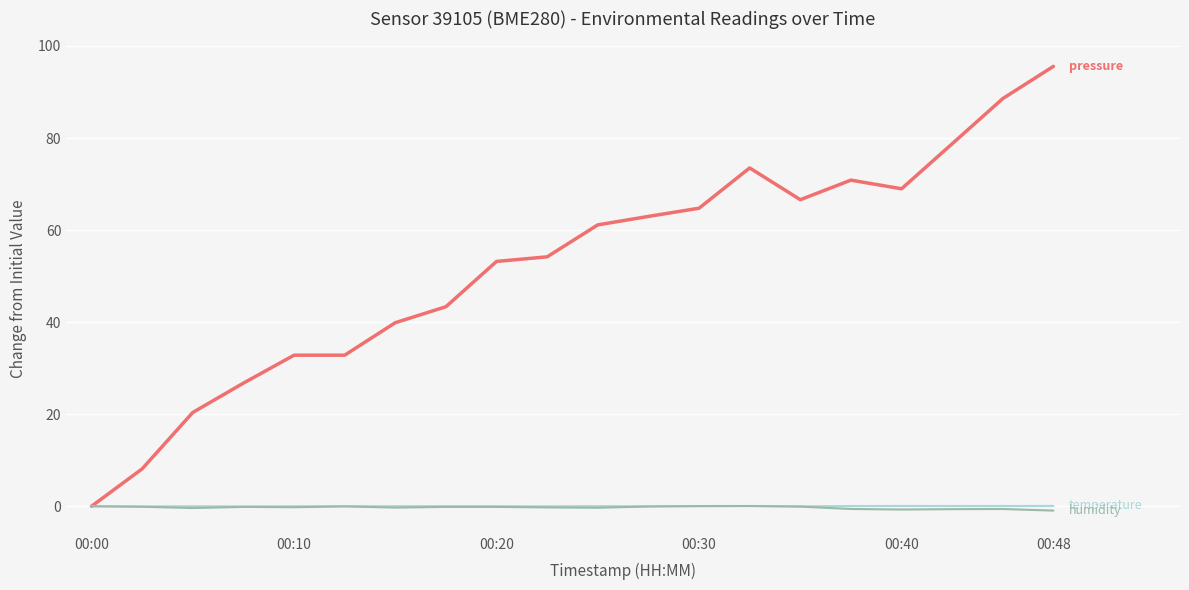

Is this an area chart (filled region under the line)?

No